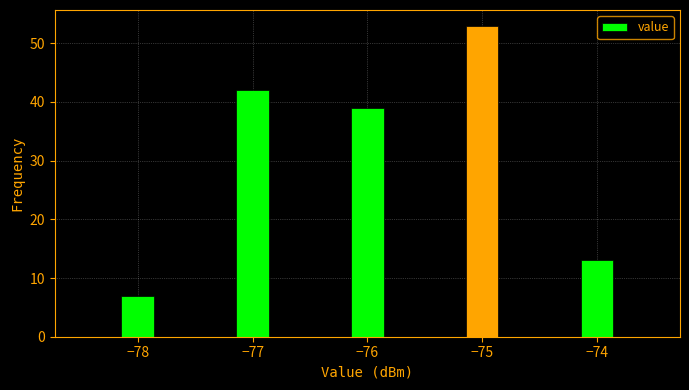

Around what value on the x-axis is the tallest bar? Give the approximate position of its centre, as read against the axis.

-75.0